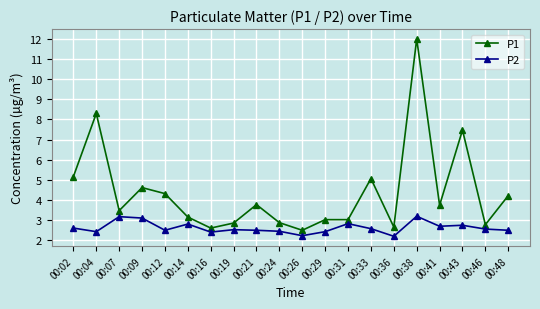

What is the sum of all P2 values?

51.9